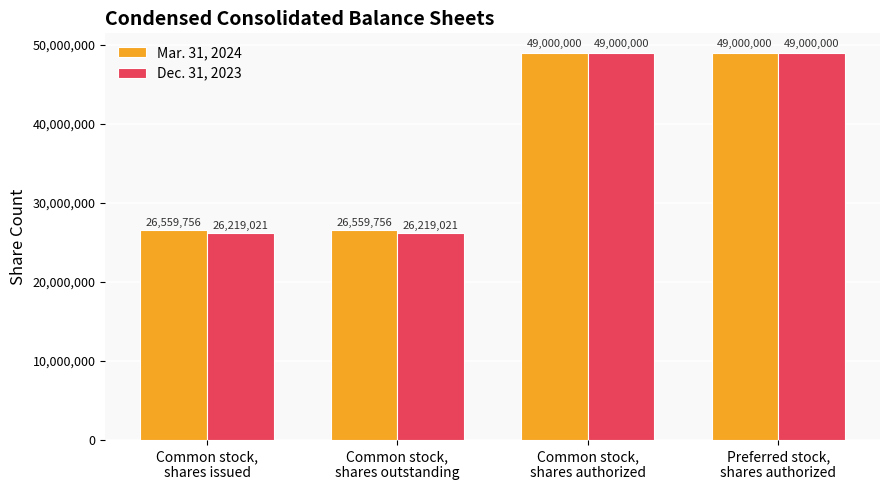

What is the minimum value for Mar. 31, 2024?

26559756